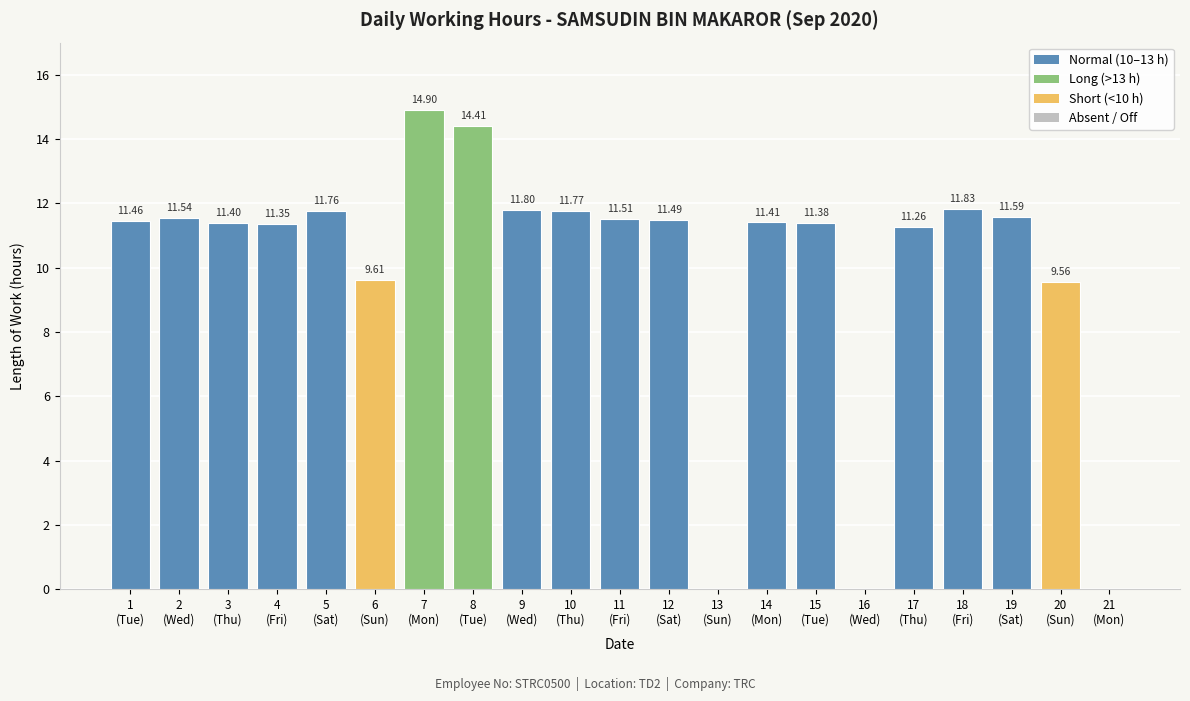

What is the sum of all values?

210.0